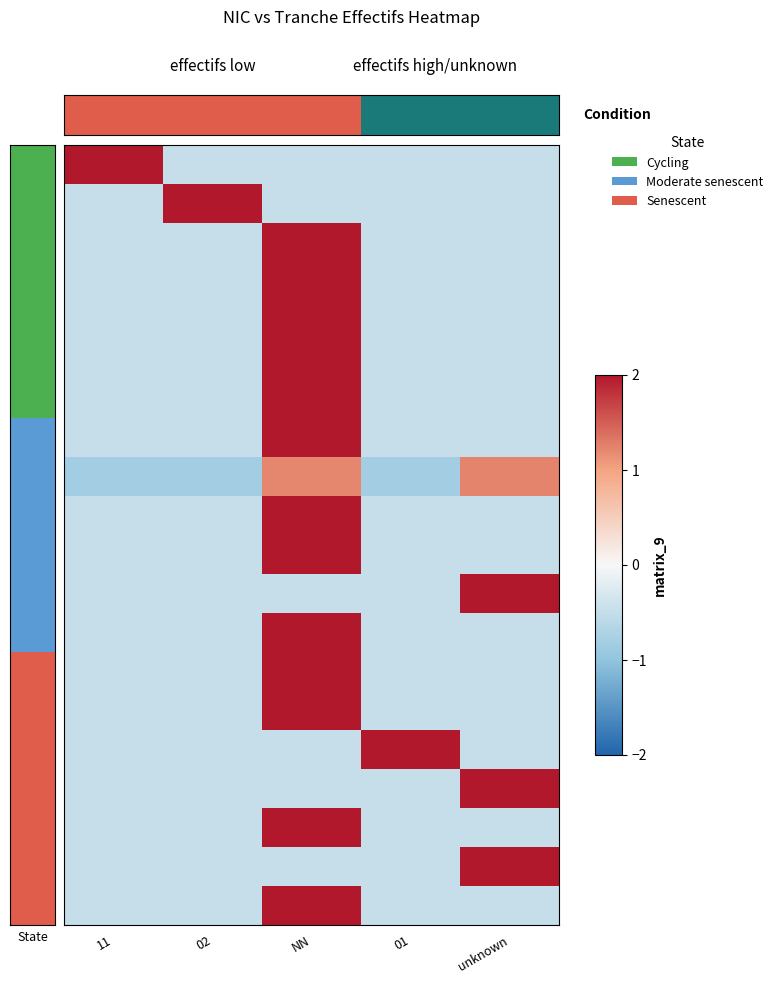

Which series changed the most between 01 and unknown?

00016